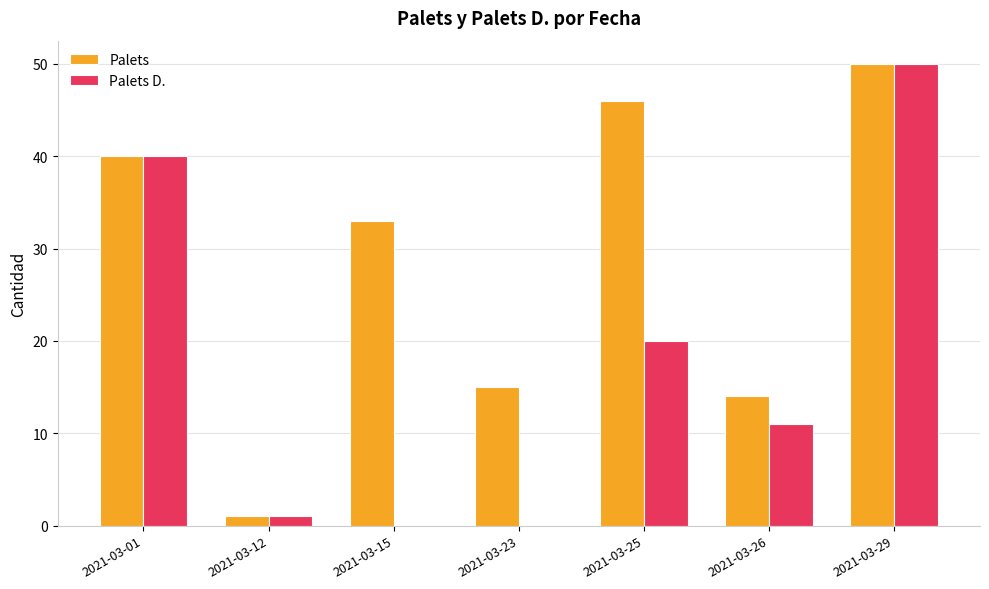

What is the difference between the Palets values at 2021-03-23 and 2021-03-12?

14